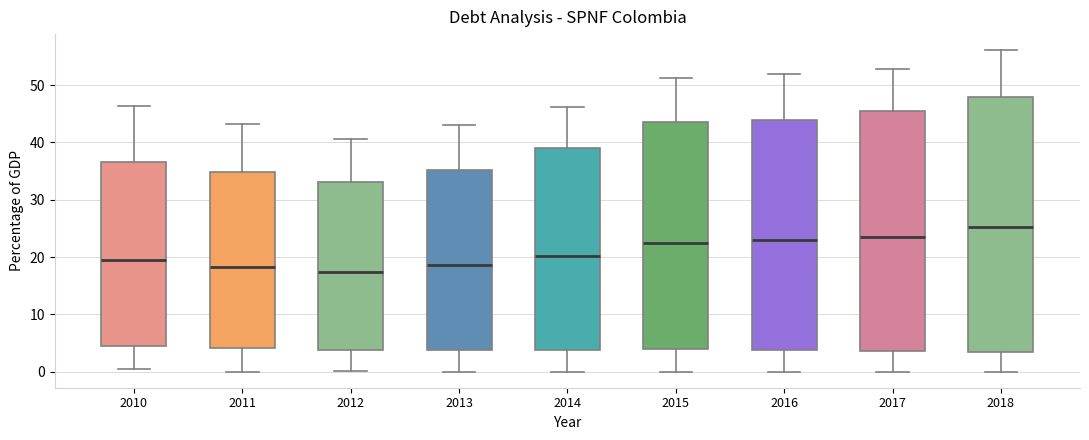

Reading left to right, transcribe this box plot: for each box, give where its median line is, the range the box spans, and where its two whiskers end, as read against the y-axis. The values are not printed on the chart, so give them approximately, as read against the axis.

2010: median 19, box 5 to 37, whiskers 0 to 46
2011: median 18, box 4 to 35, whiskers 0 to 43
2012: median 17, box 4 to 33, whiskers 0 to 41
2013: median 19, box 4 to 35, whiskers 0 to 43
2014: median 20, box 4 to 39, whiskers 0 to 46
2015: median 22, box 4 to 44, whiskers 0 to 51
2016: median 23, box 4 to 44, whiskers 0 to 52
2017: median 24, box 4 to 45, whiskers 0 to 53
2018: median 25, box 3 to 48, whiskers 0 to 56